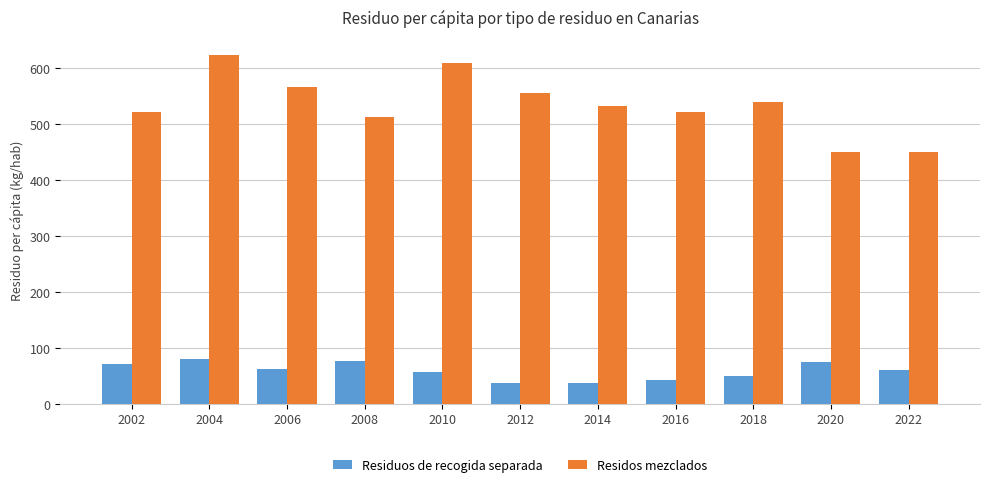

What is the value of the Residos mezclados bar at the 6th from the left?

555.3